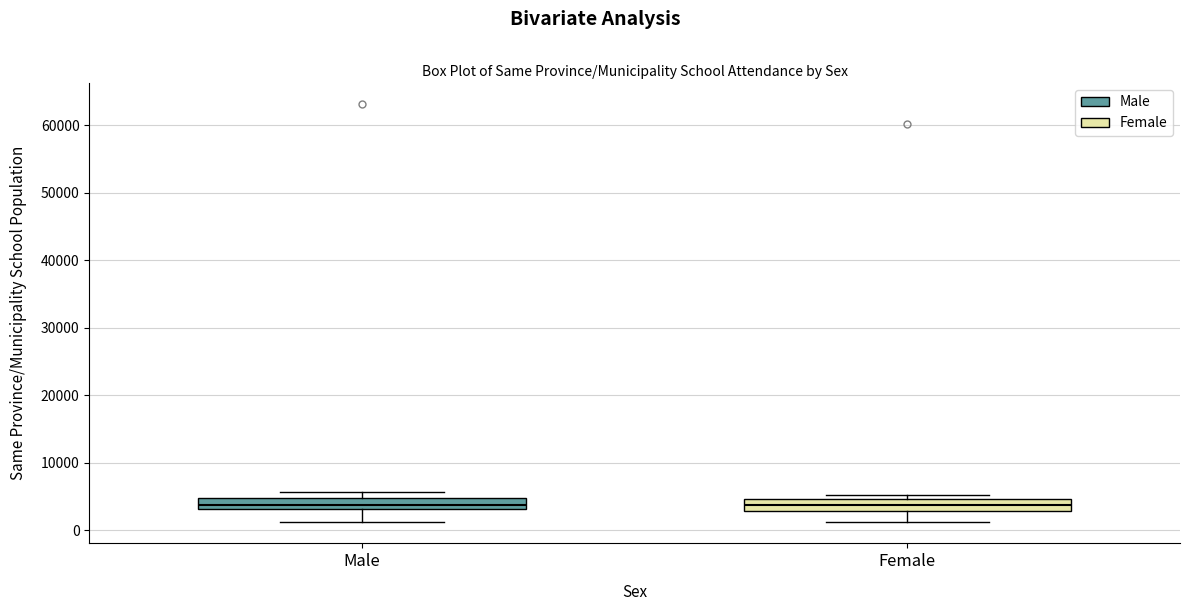

Reading left to right, read every box against the y-axis: the position of its median line, the range the box covers, and the ends of its whiskers. The values are not printed on the chart, so give them approximately, as read against the axis.

Male: median 4000, box 3000 to 5000, whiskers 1000 to 6000
Female: median 4000, box 3000 to 5000, whiskers 1000 to 5000 (just above the box's upper edge)